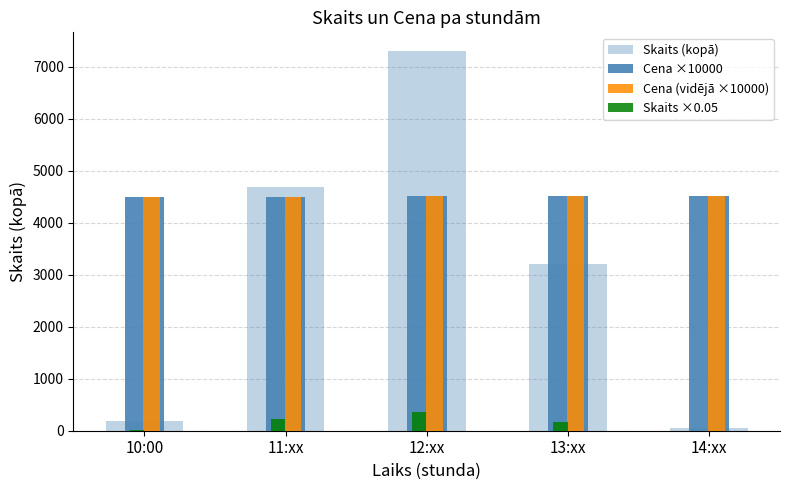

At 12:xx, list the series in order from smallest to largest.

Skaits ×0.05, Cena ×10000, Cena (vidējā ×10000), Skaits (kopā)